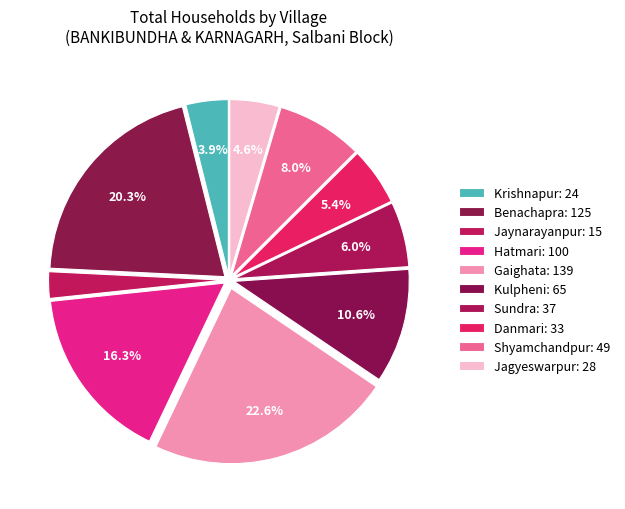

Count the number of slices in the pie.

10